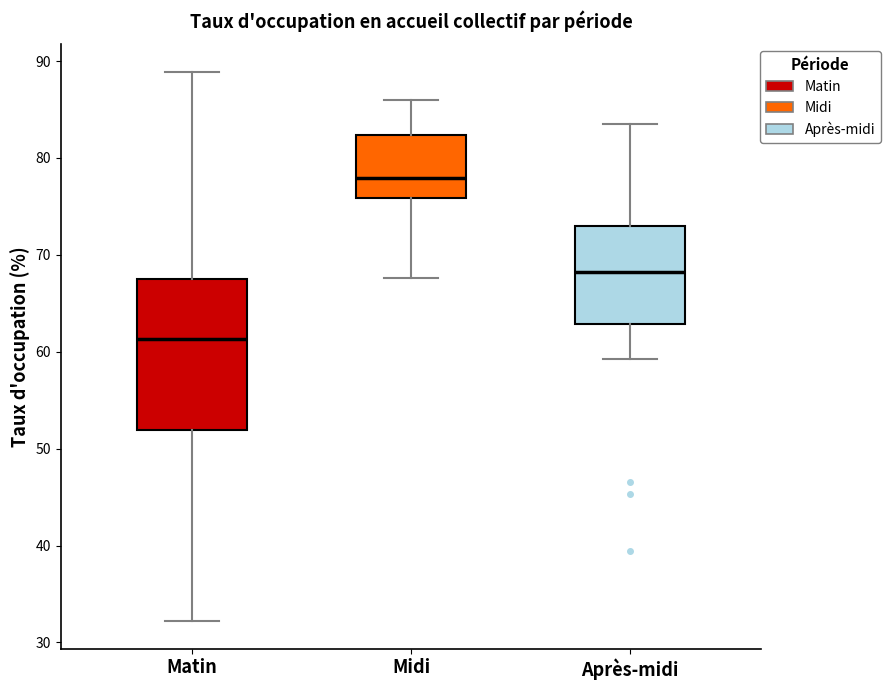

Comparing the boxes themselves (not the whiskers), which one is the tallest?

Matin